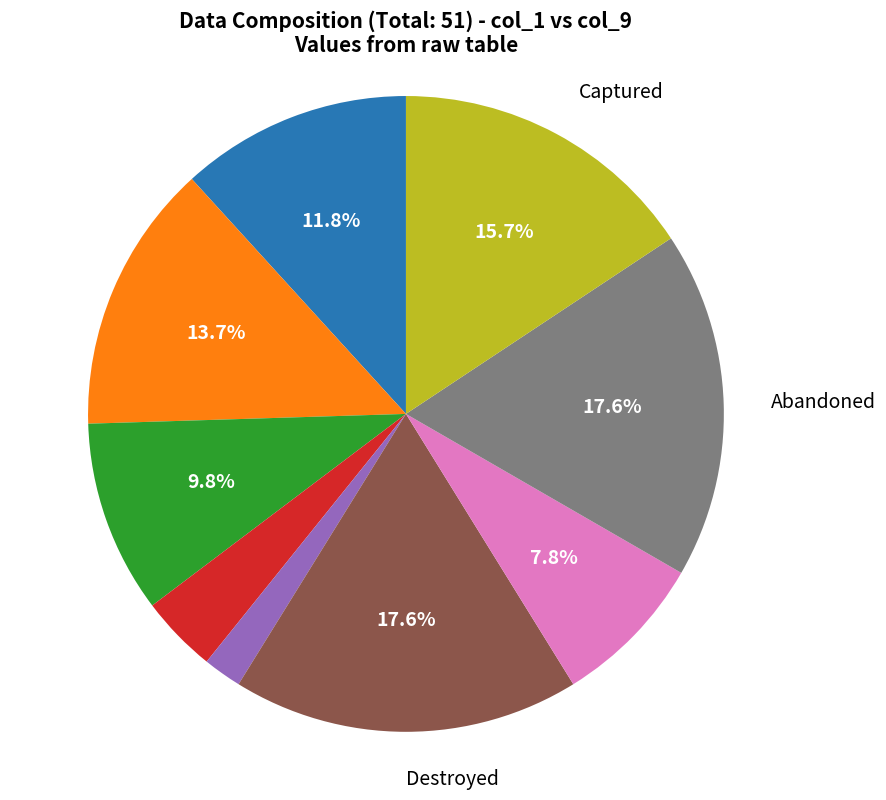

Is there any slice that represents more than half of the pie?

No